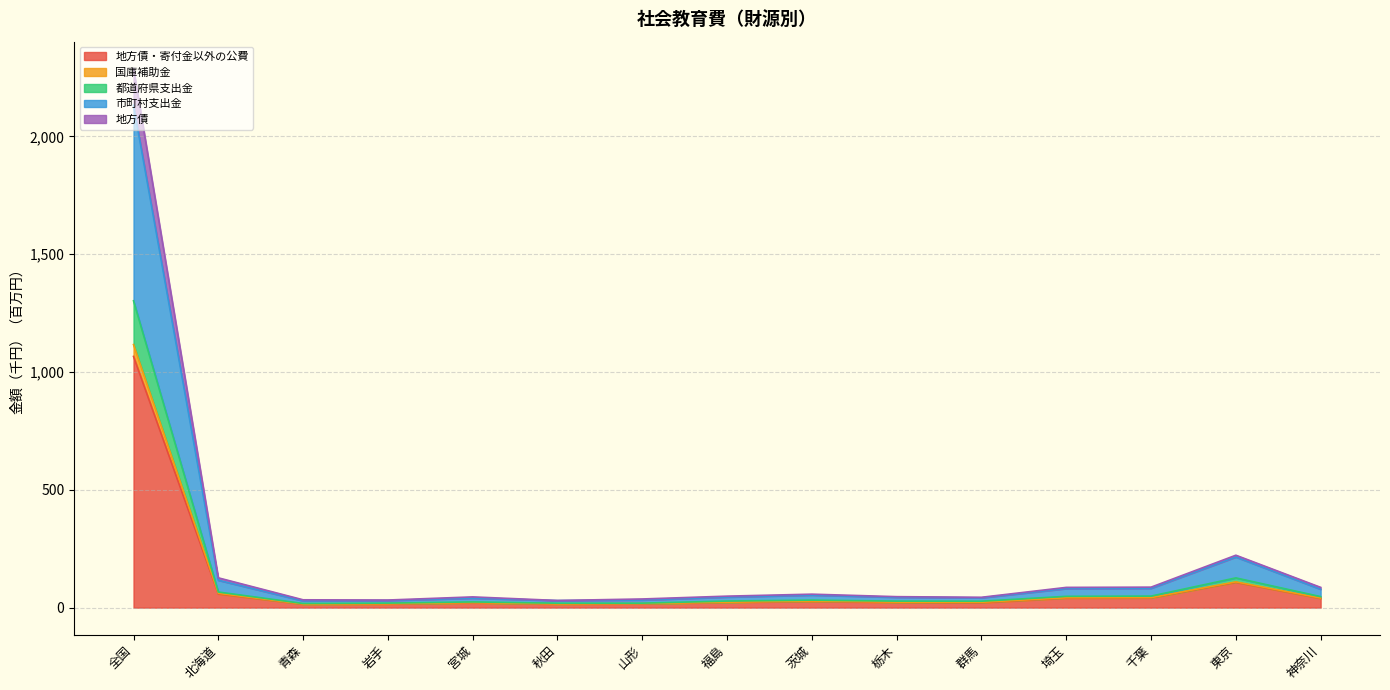

True or false: 市町村支出金 and 地方債・寄付金以外の公費 intersect in this chart.

False